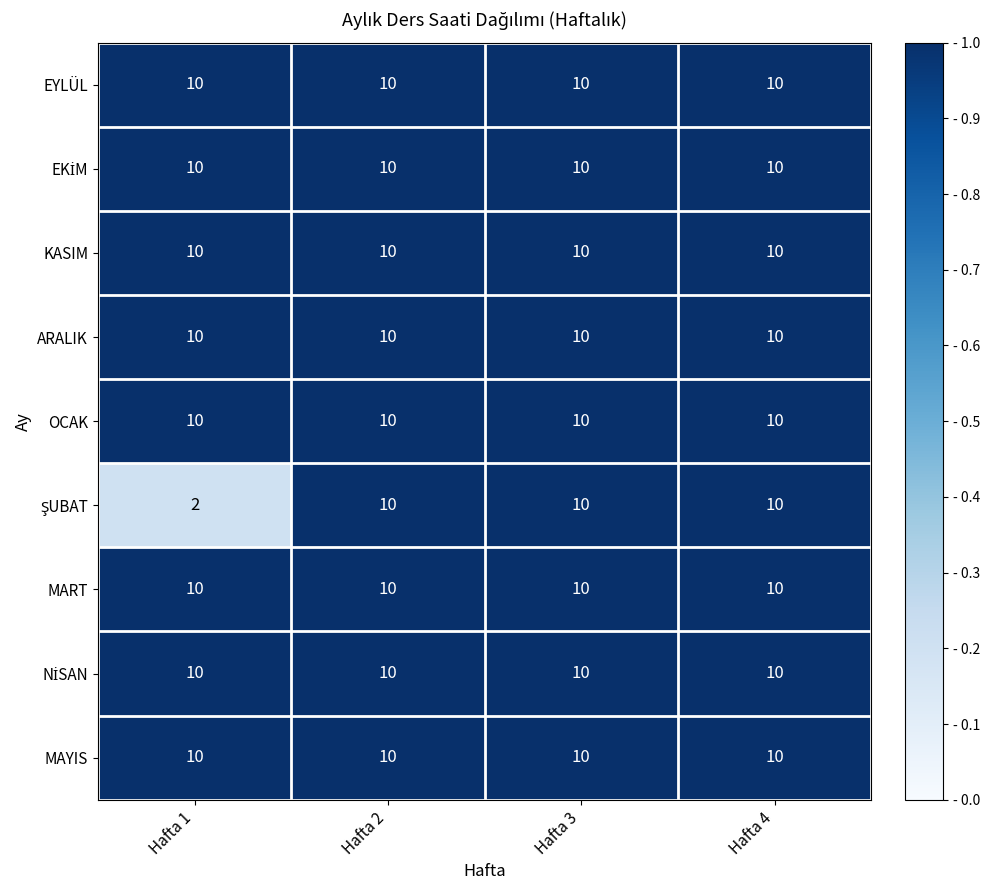

Which category has the lowest value across all series?

Hafta 1